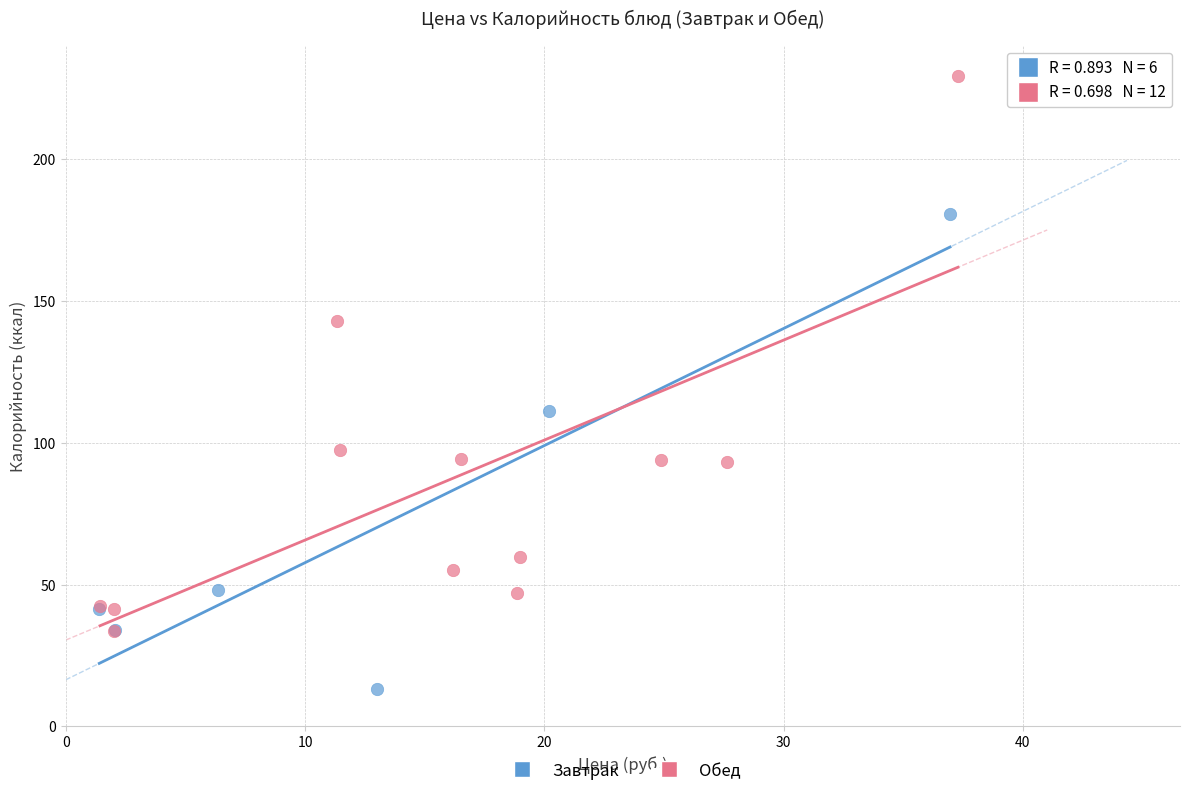

Which series has the largest Y range (max minus min)?

Обед